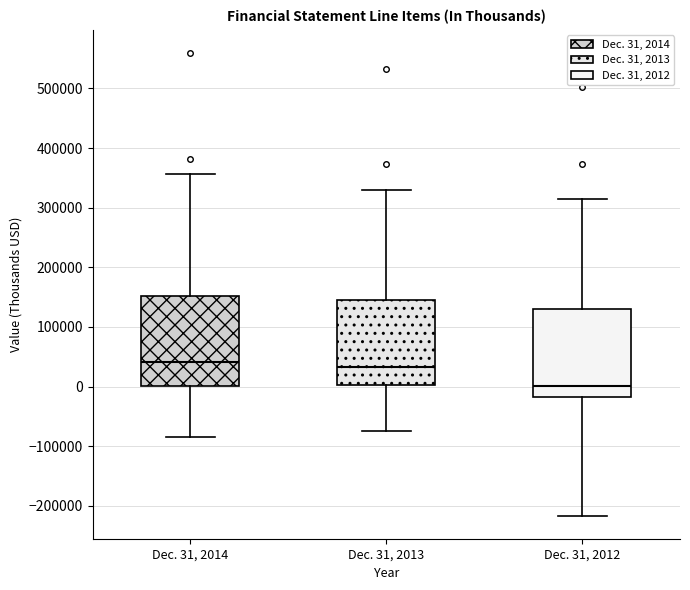

Reading left to right, read every box against the y-axis: the position of its median line, the range the box covers, and the ends of its whiskers. The values are not printed on the chart, so give them approximately, as read against the axis.

Dec. 31, 2014: median 40000, box 0 to 150000, whiskers -80000 to 360000
Dec. 31, 2013: median 30000, box 0 to 150000, whiskers -70000 to 330000
Dec. 31, 2012: median 0, box -20000 to 130000, whiskers -220000 to 310000